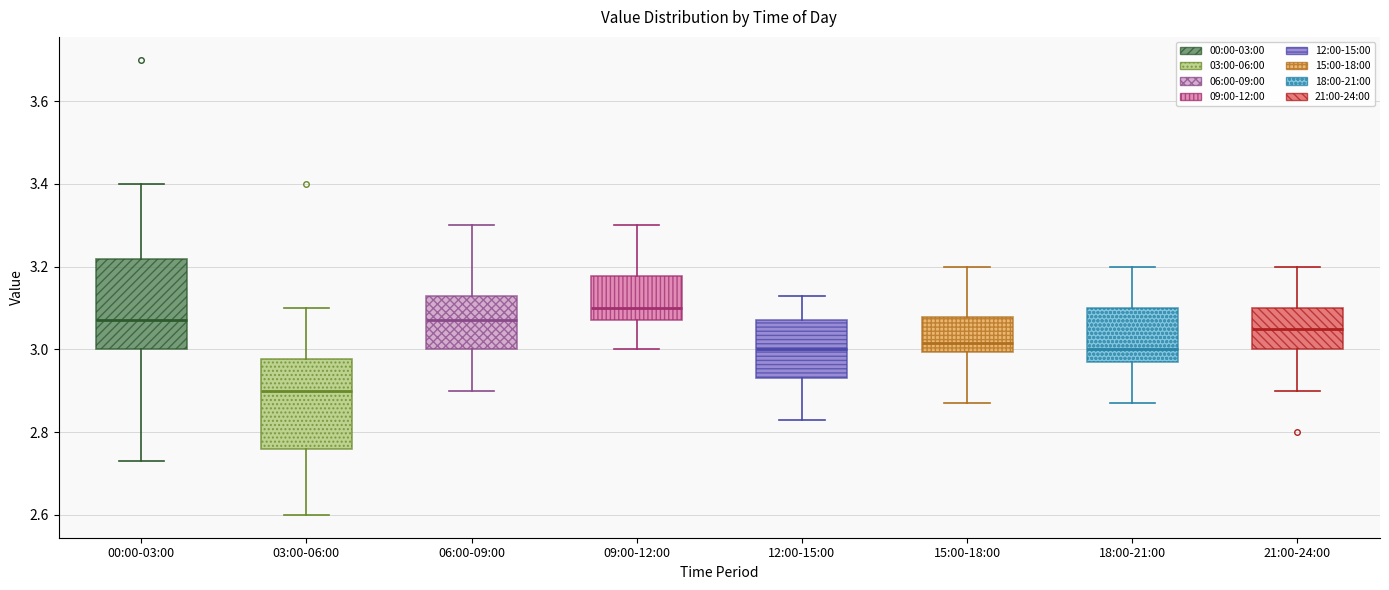

Reading left to right, transcribe this box plot: for each box, give where its median line is, the range the box spans, and where its two whiskers end, as read against the y-axis. The values are not printed on the chart, so give them approximately, as read against the axis.

00:00-03:00: median 3.08, box 3.00 to 3.22, whiskers 2.74 to 3.40
03:00-06:00: median 2.90, box 2.76 to 2.98, whiskers 2.60 to 3.10
06:00-09:00: median 3.08, box 3.00 to 3.14, whiskers 2.90 to 3.30
09:00-12:00: median 3.10, box 3.08 to 3.18, whiskers 3.00 to 3.30
12:00-15:00: median 3.00, box 2.94 to 3.08, whiskers 2.84 to 3.14
15:00-18:00: median 3.02, box 3.00 to 3.08, whiskers 2.88 to 3.20
18:00-21:00: median 3.00, box 2.98 to 3.10, whiskers 2.88 to 3.20
21:00-24:00: median 3.06, box 3.00 to 3.10, whiskers 2.90 to 3.20